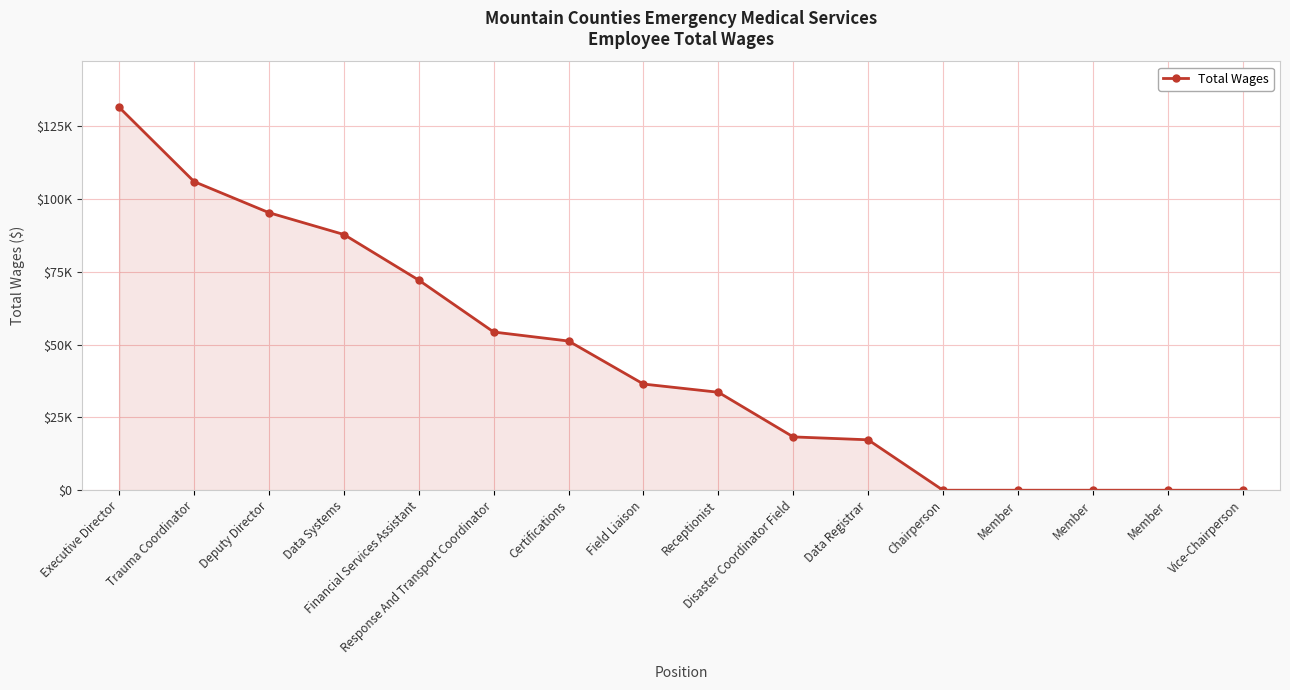

Is it true that the value at Trauma Coordinator is 139465?

False